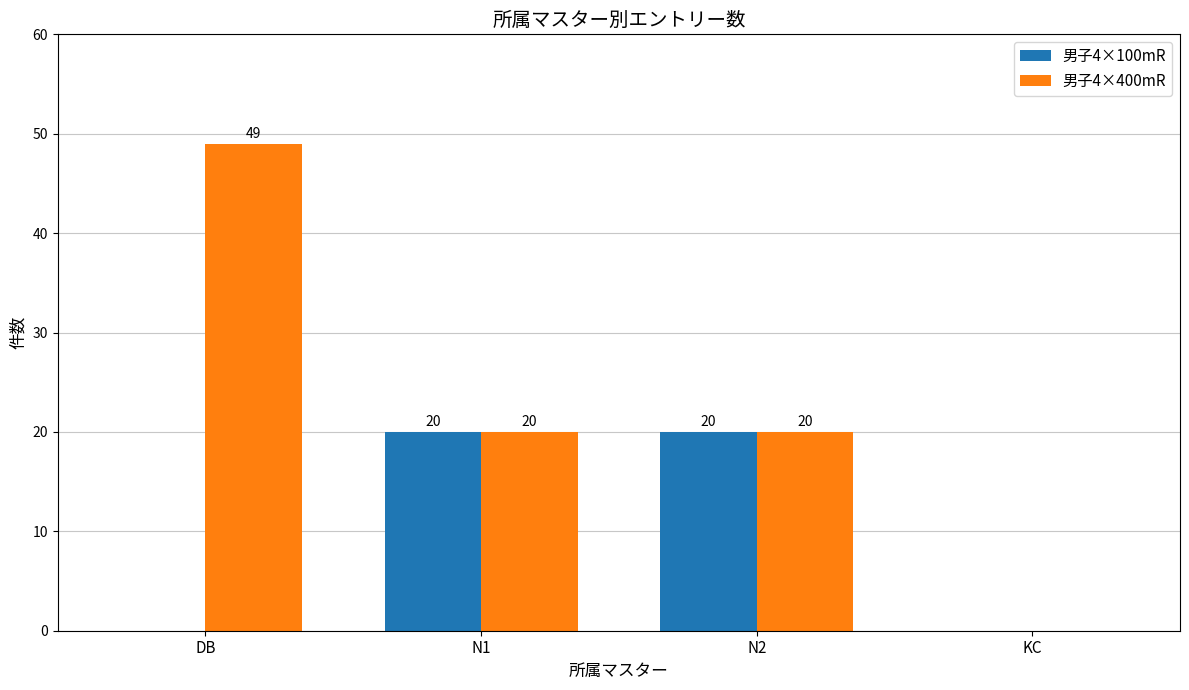

Is it true that 男子4×100mR equals 0 at DB?

True